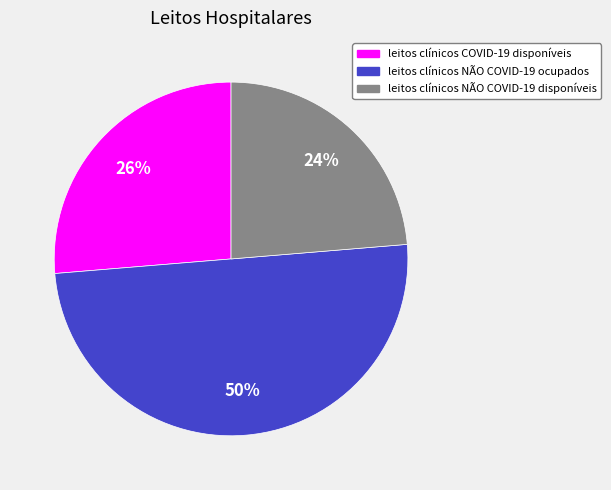

Which category has the smallest portion of the pie?

leitos clínicos NÃO COVID-19 disponíveis